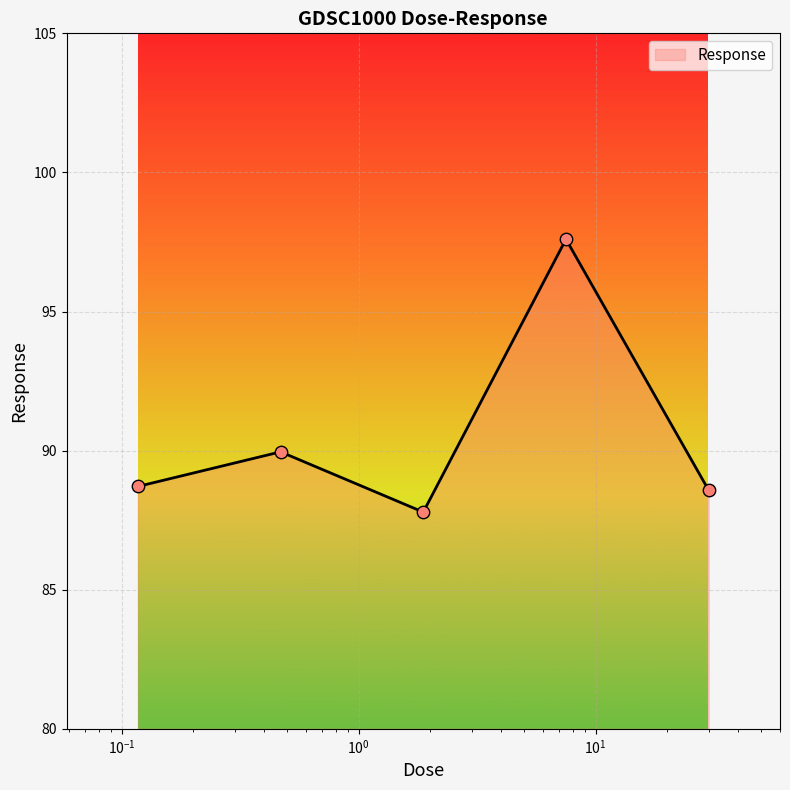

What is the difference between the maximum and minimum values?

9.8